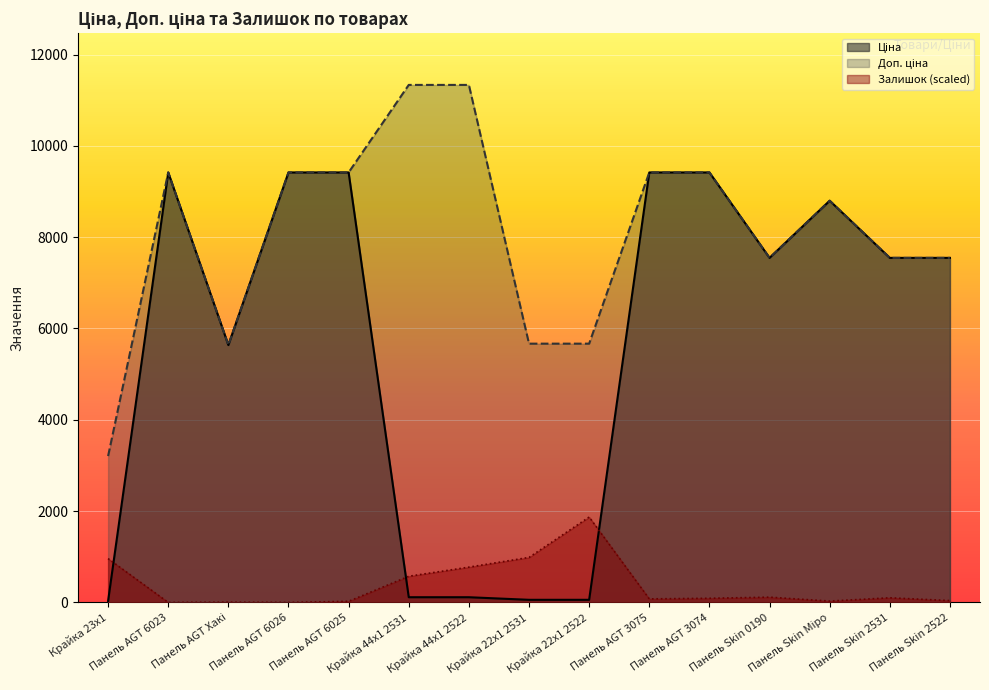

At which label does Залишок reach its minimum?

Панель AGT 6023